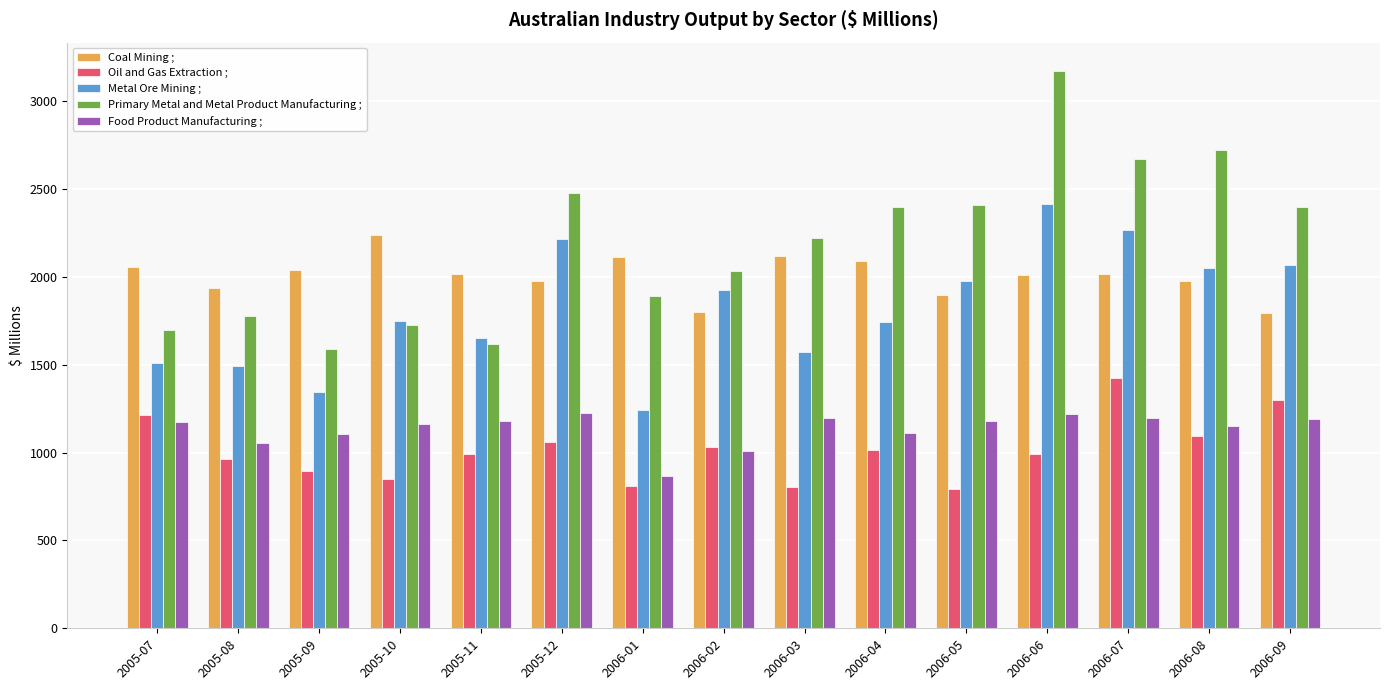

Which series has the largest total across all categories?

Primary Metal and Metal Product Manufacturing ;